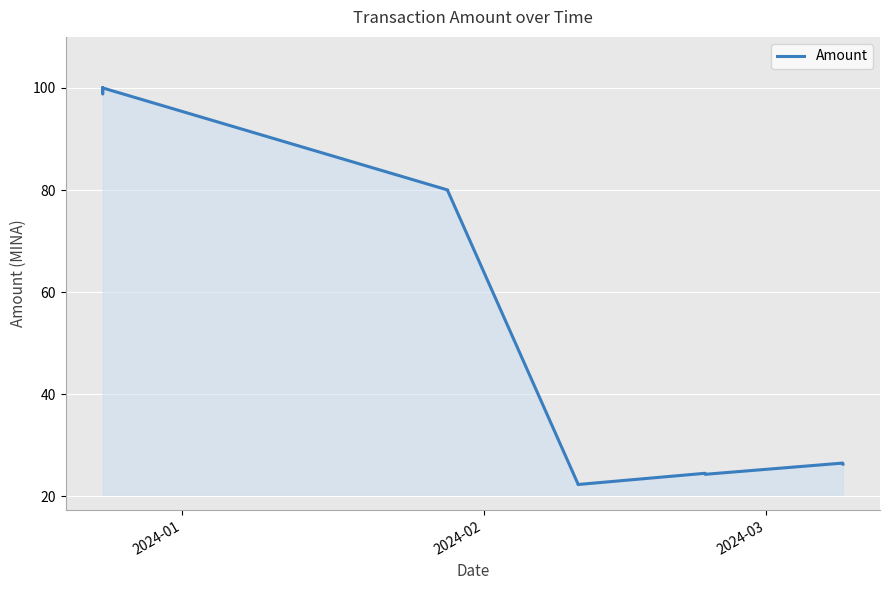

Reading right to left, extract all data points from this chart.

26.3	26.5	24.3	24.5	22.3	22.5	79.8	80.0	100.0	98.8	100.0